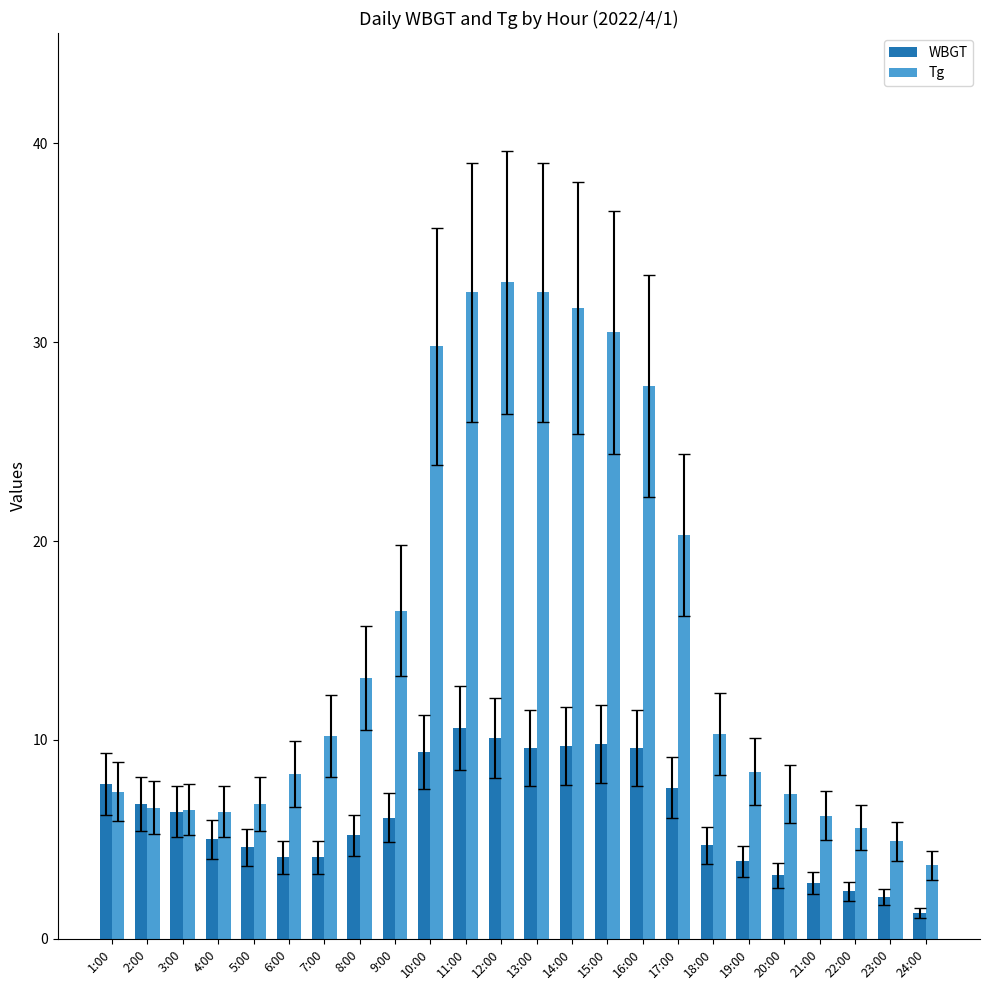

Which series has the largest range (max minus min)?

Tg